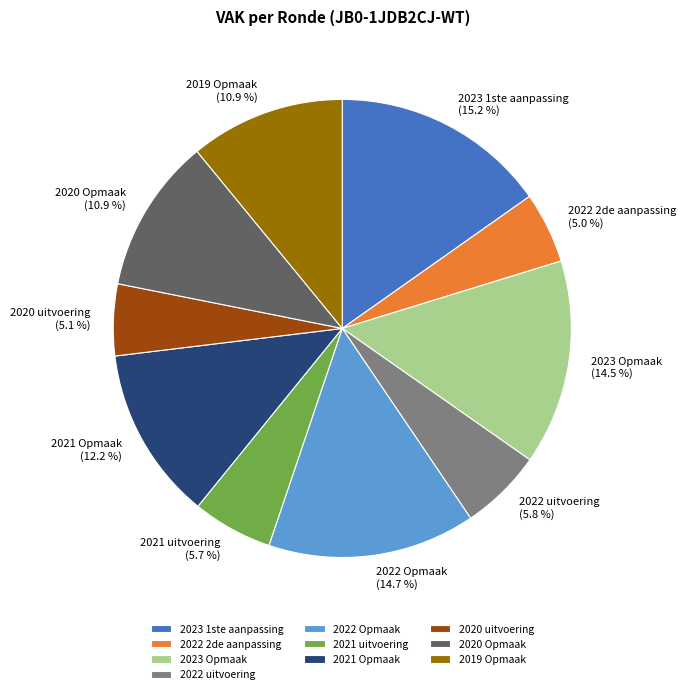

Does any single category account for the majority?

No